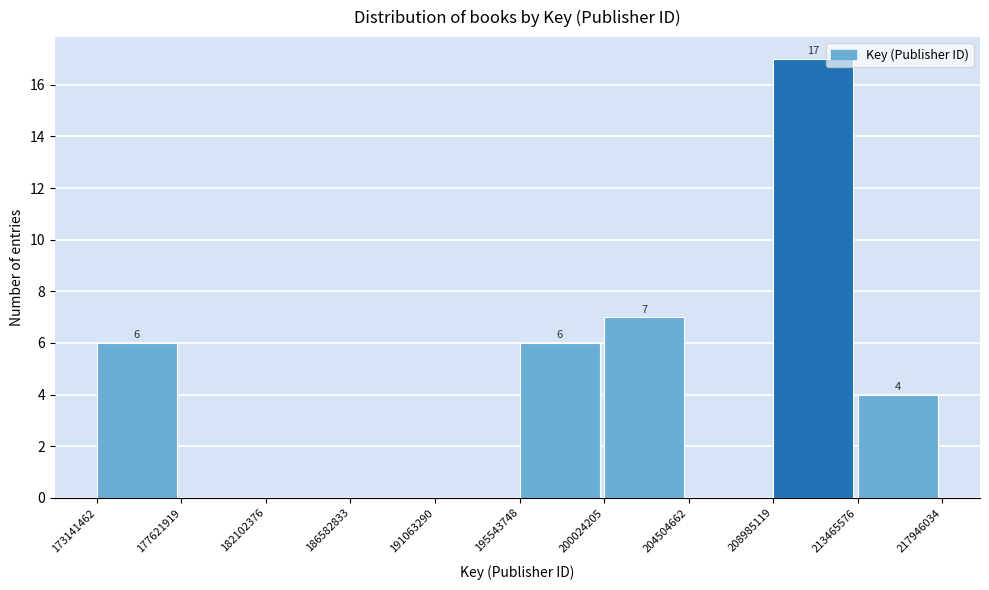

Over which range of the x-axis is the bar tallest?

208985119 to 213465576